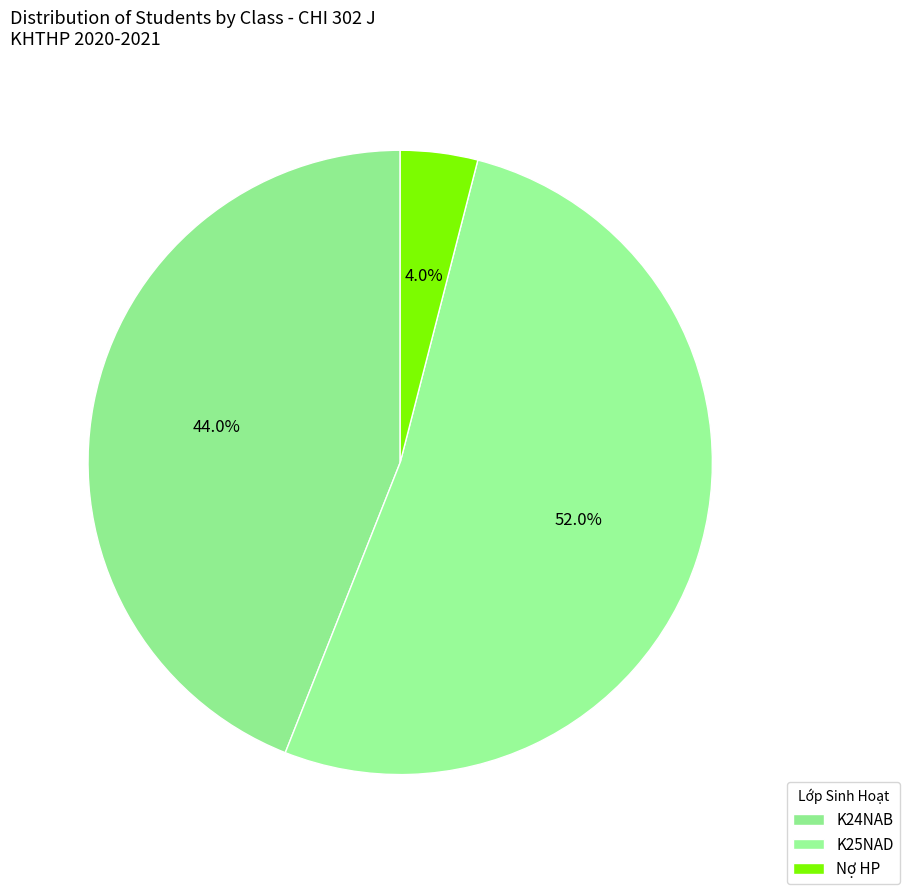

What is the largest slice in the pie chart?

K25NAD